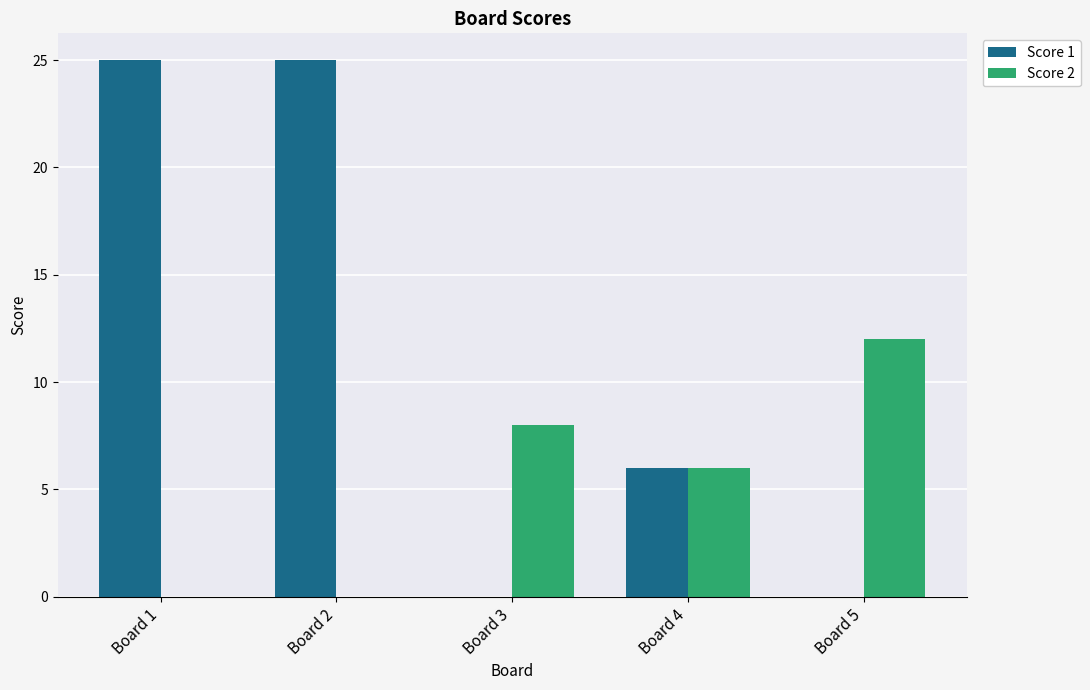

At which label does Score 2 reach its peak?

Board 5